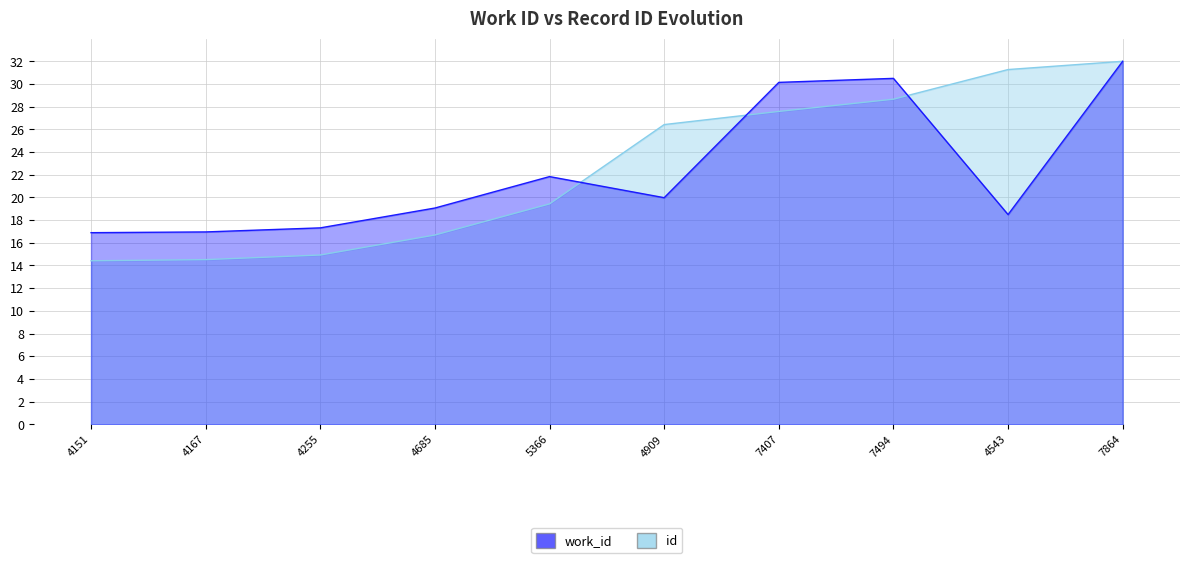

What is the average value of the id series?

22.6